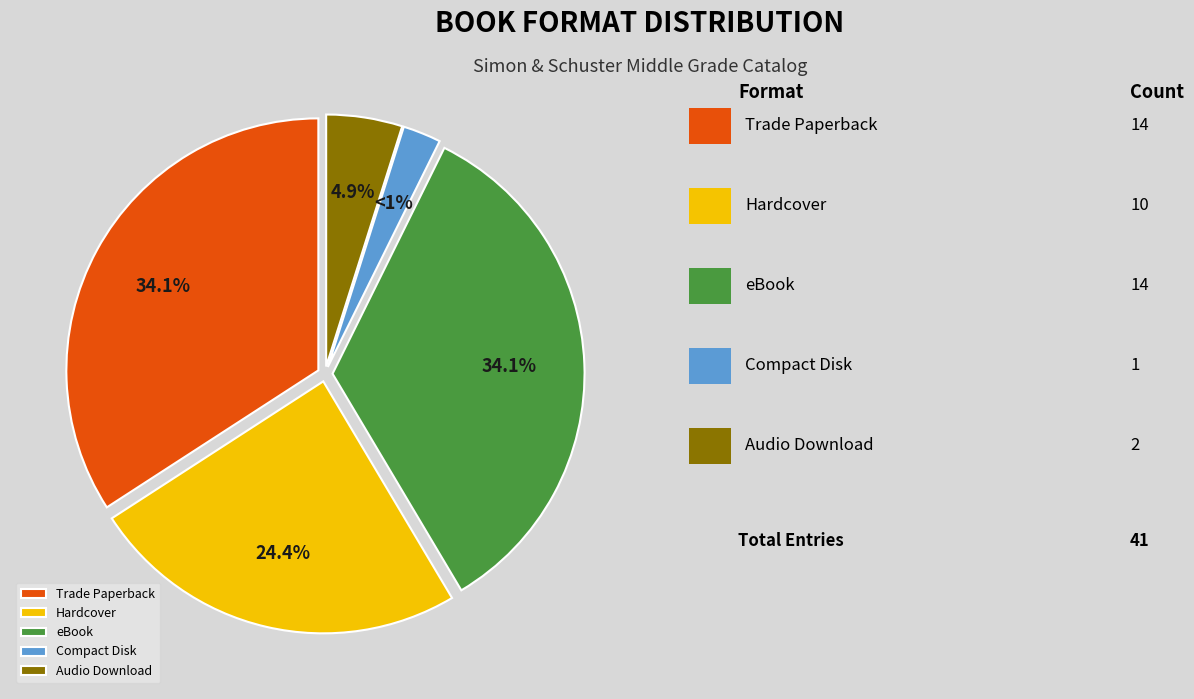

What is the change in value from Hardcover to Compact Disk?

-9